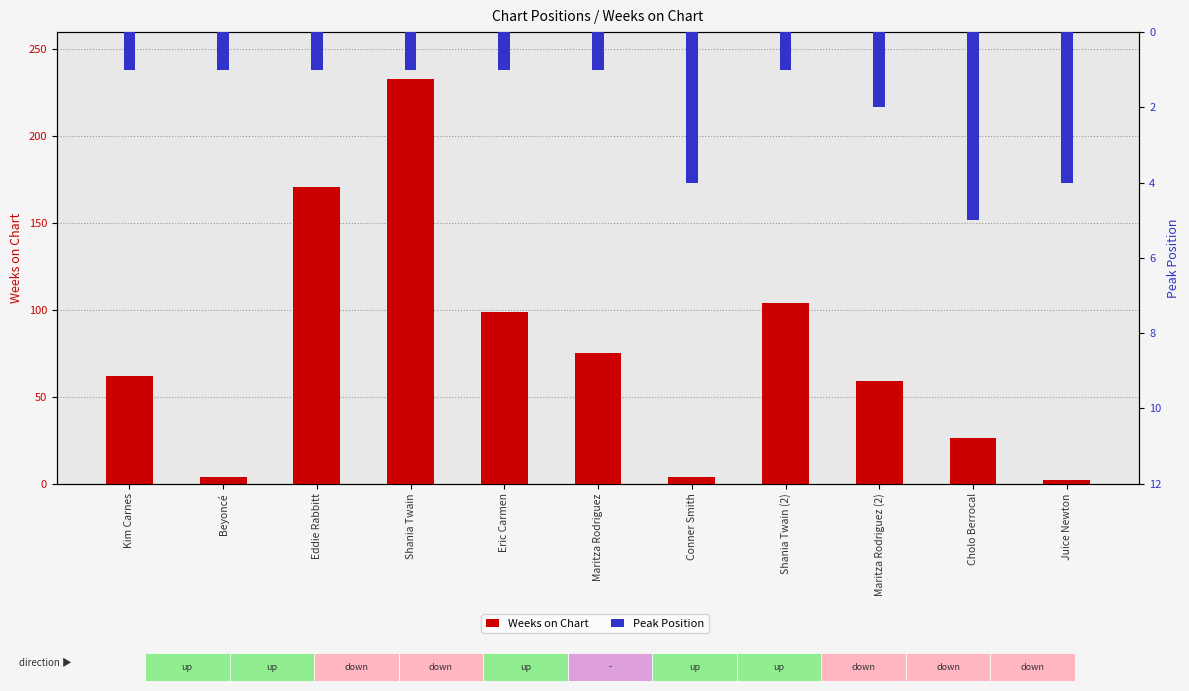

How many series are shown in this chart?

2